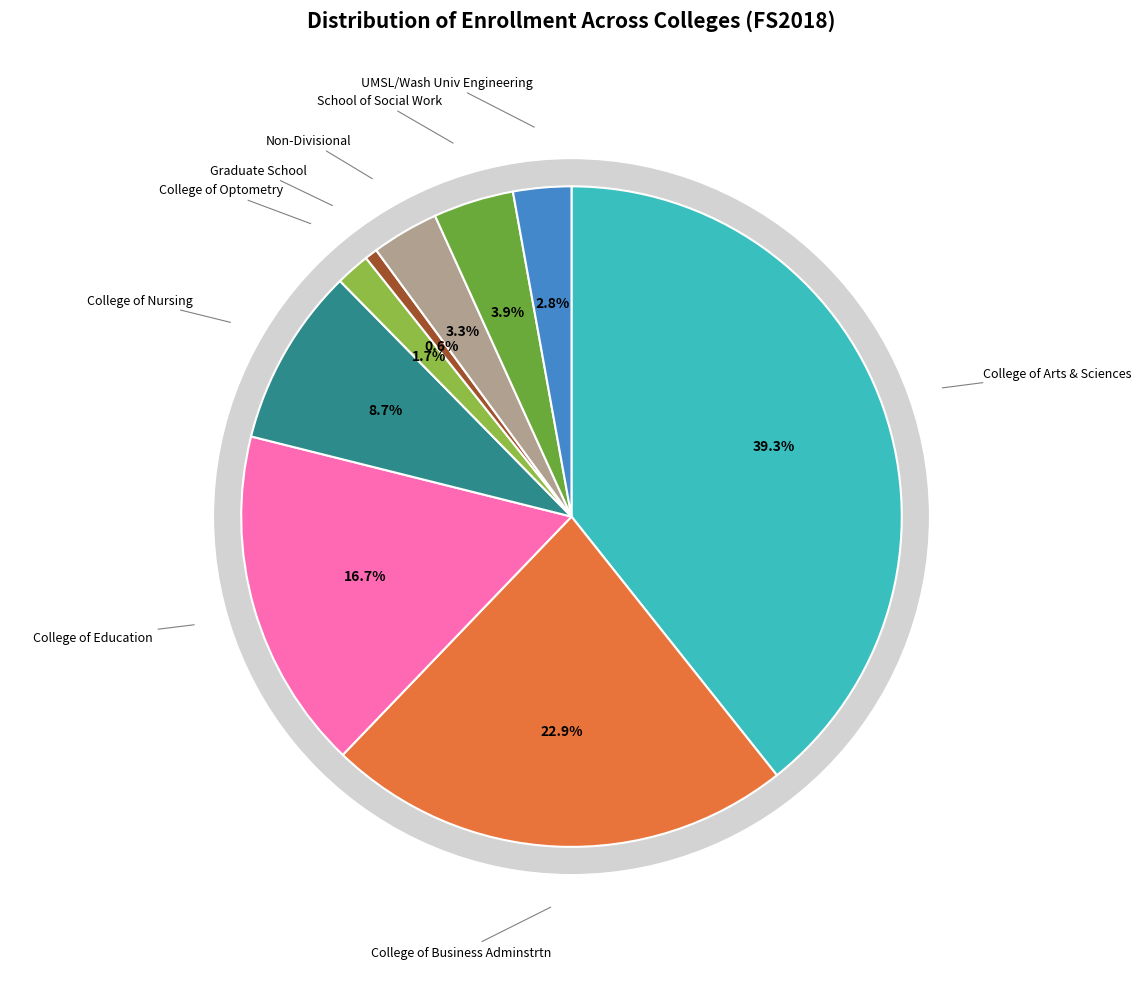

What is the smallest slice in the pie chart?

Graduate School